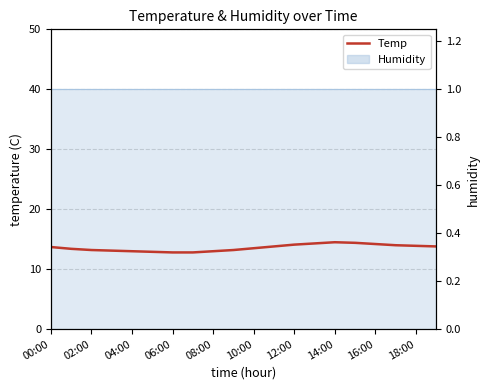

What is the difference between the values at 14:00 and 10:00?

1.0